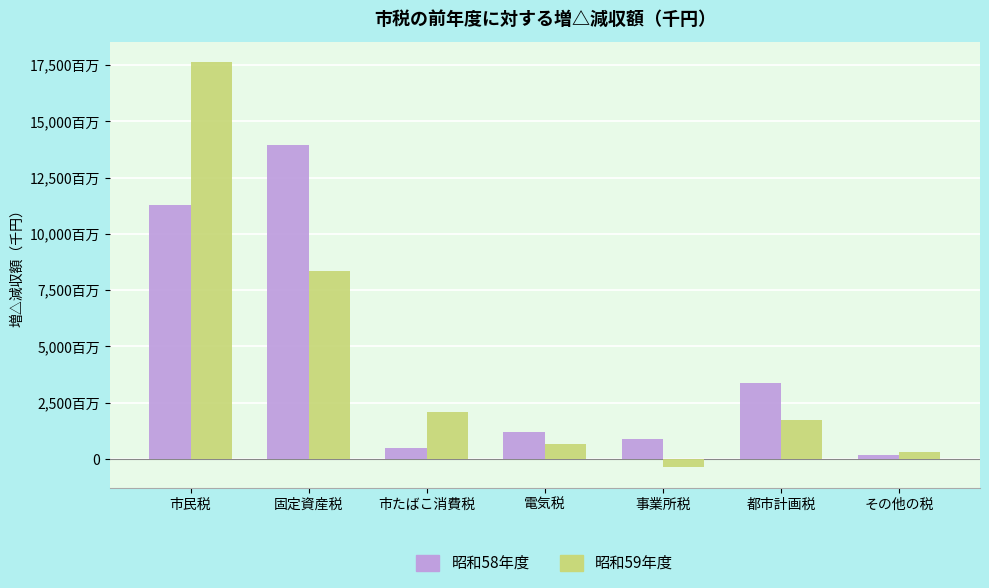

What are all the series names shown in the legend?

昭和58年度, 昭和59年度